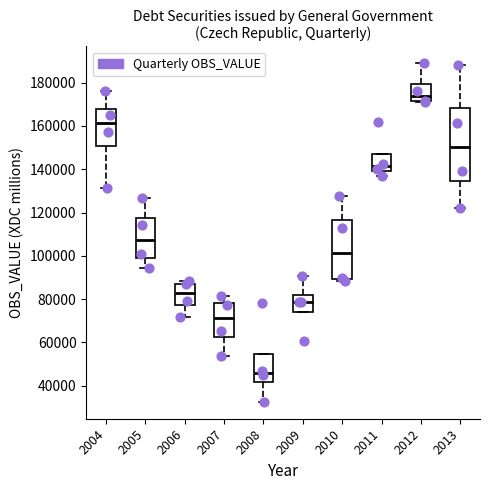

Which box's median line is the lowest?

2008